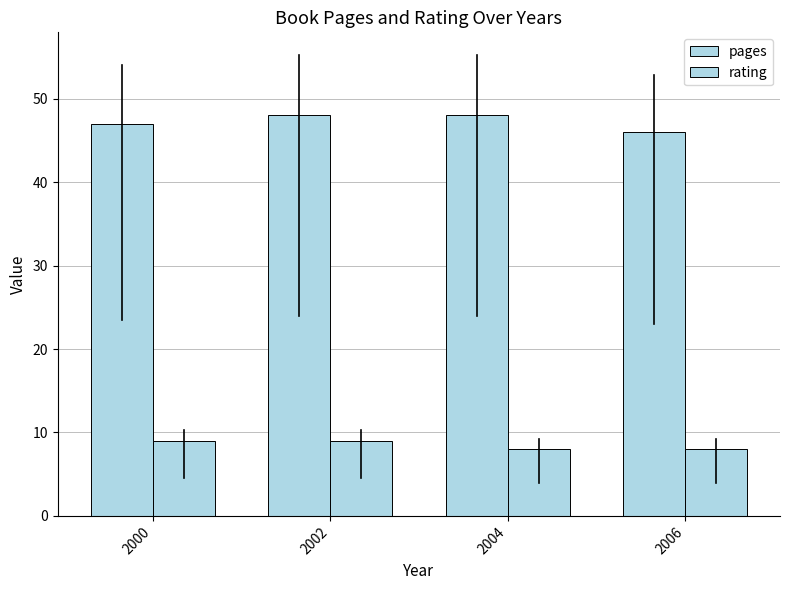

List the series in order of their peak value, highest first.

pages, rating